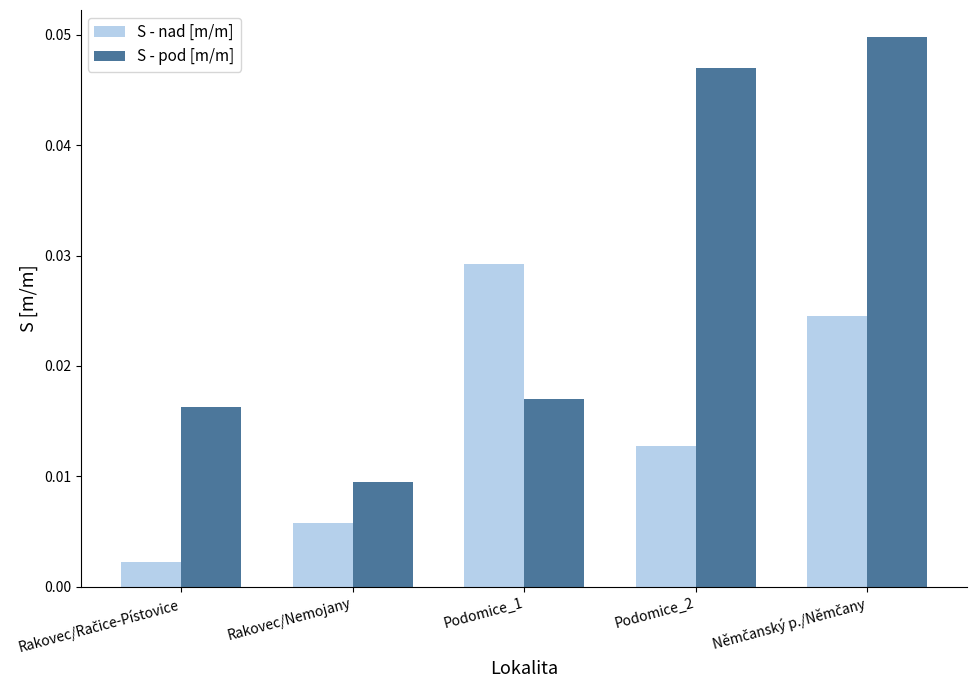

How many bars are there in each group?

2